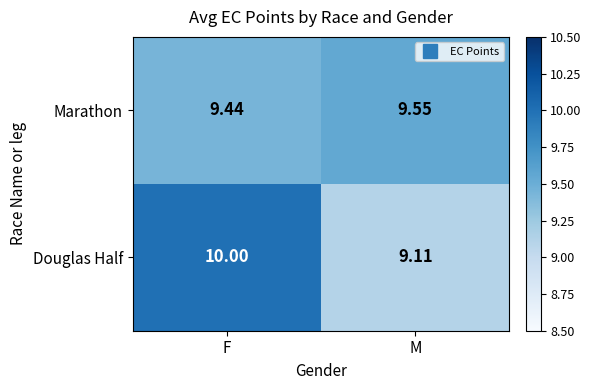

At M, list the series in order from smallest to largest.

Douglas Half, Marathon